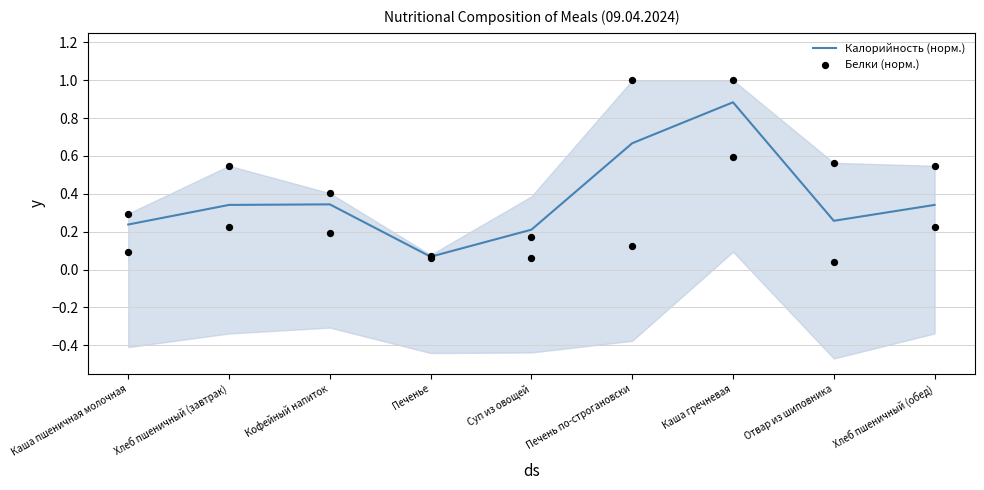

Which series contains the highest Y value?

Белки (норм.)